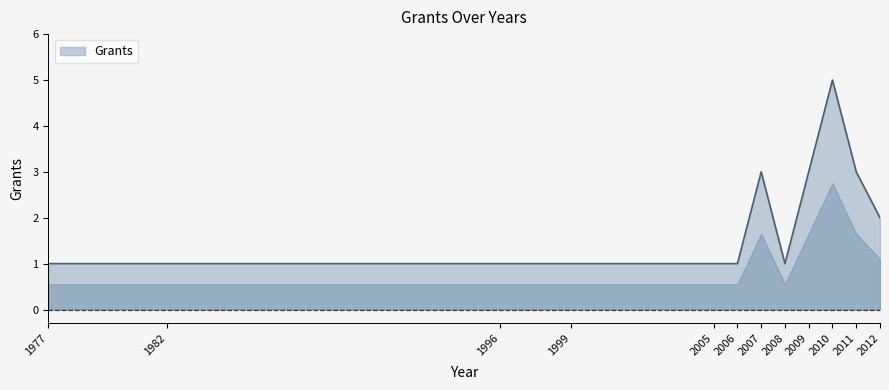

What is the ratio of the value at 1982 to the value at 1977?

1.0